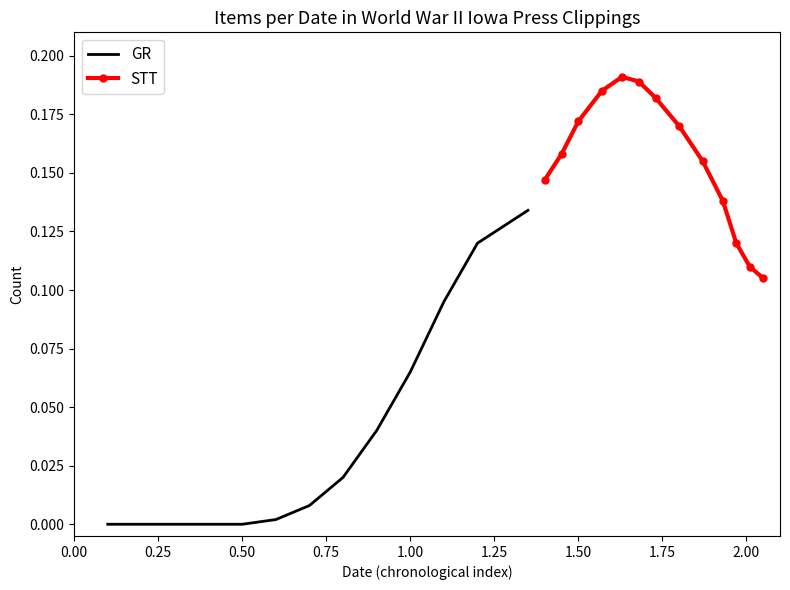

How many interior local peaks does the STT series have?

1